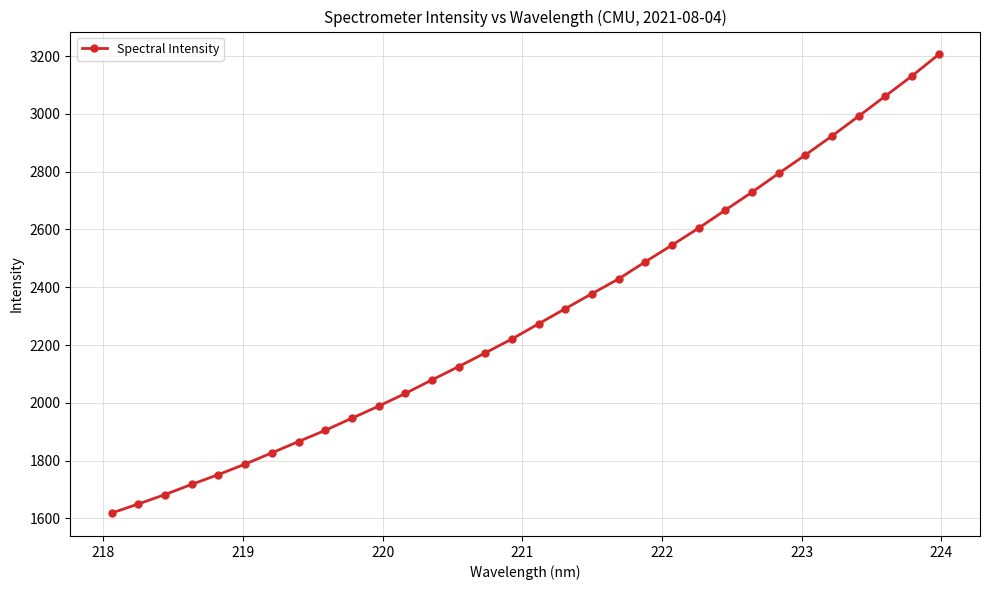

How many data points does each series have?

32